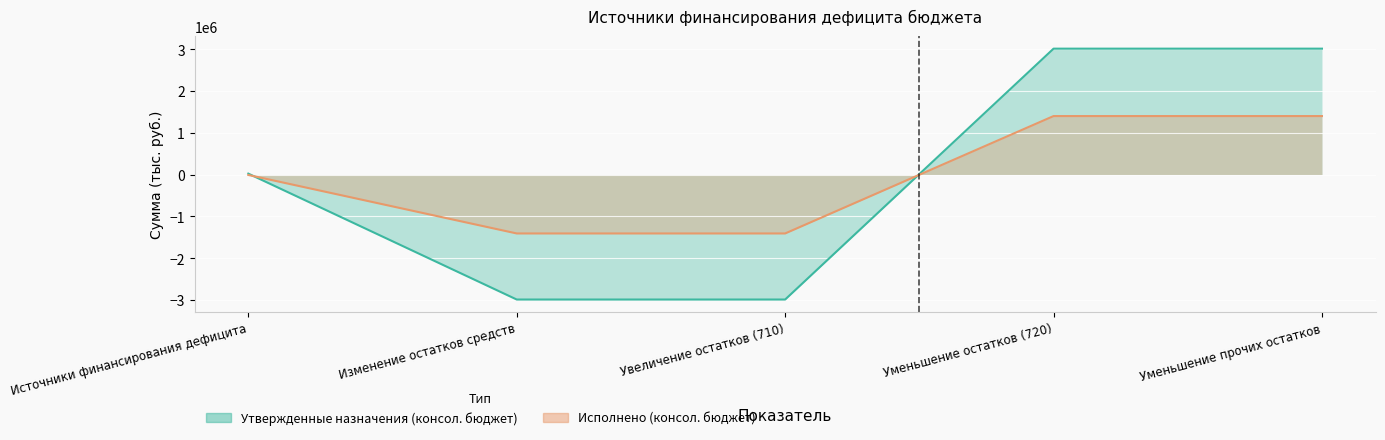

List the series in order of their overall mean, highest first.

Утвержденные назначения (консол. бюджет), Исполнено (консол. бюджет)